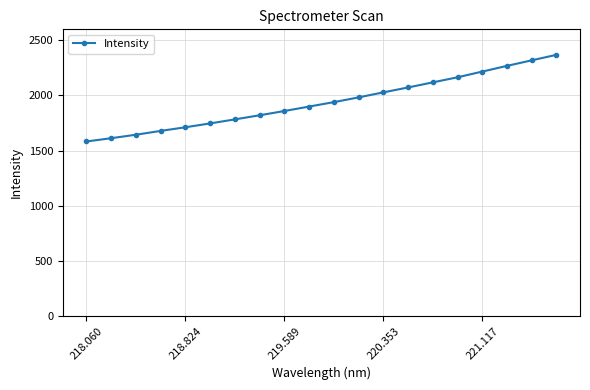

What is the maximum value shown in the chart?

2369.0